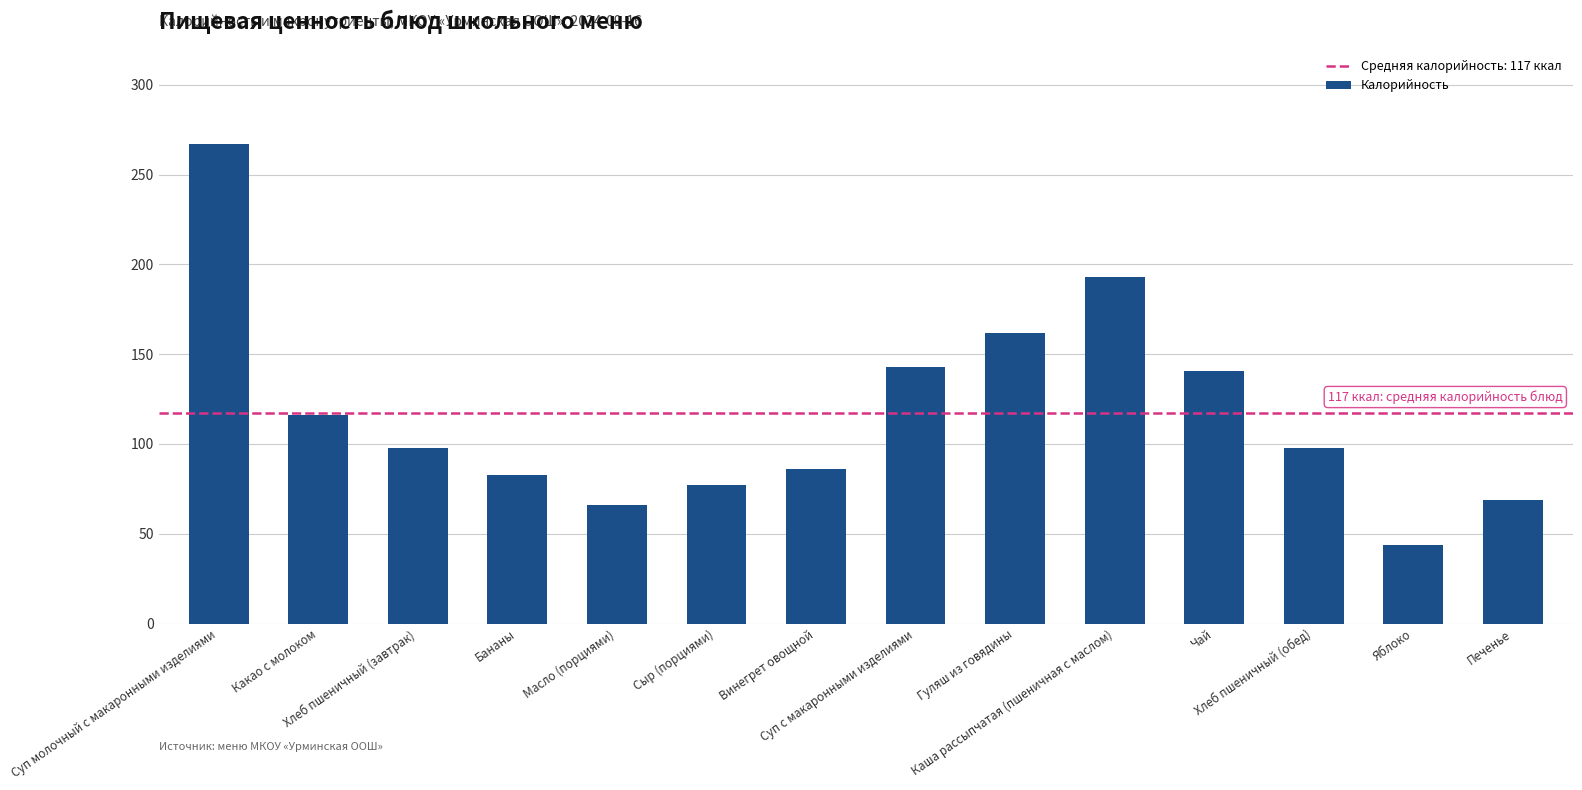

What is the difference between the second highest and second lowest values?

127.0